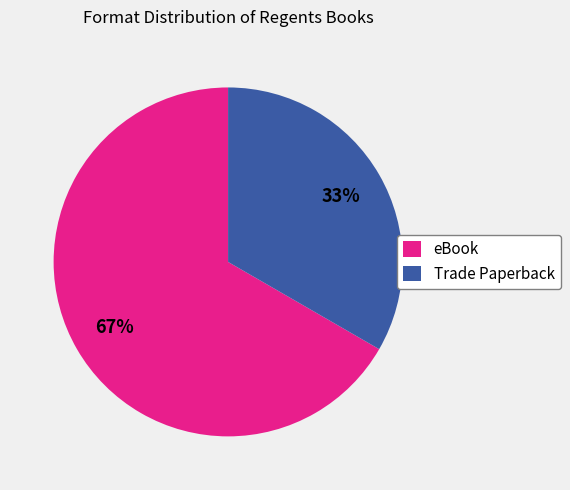

To the nearest percent, what percentage of the pie is eBook?

67%